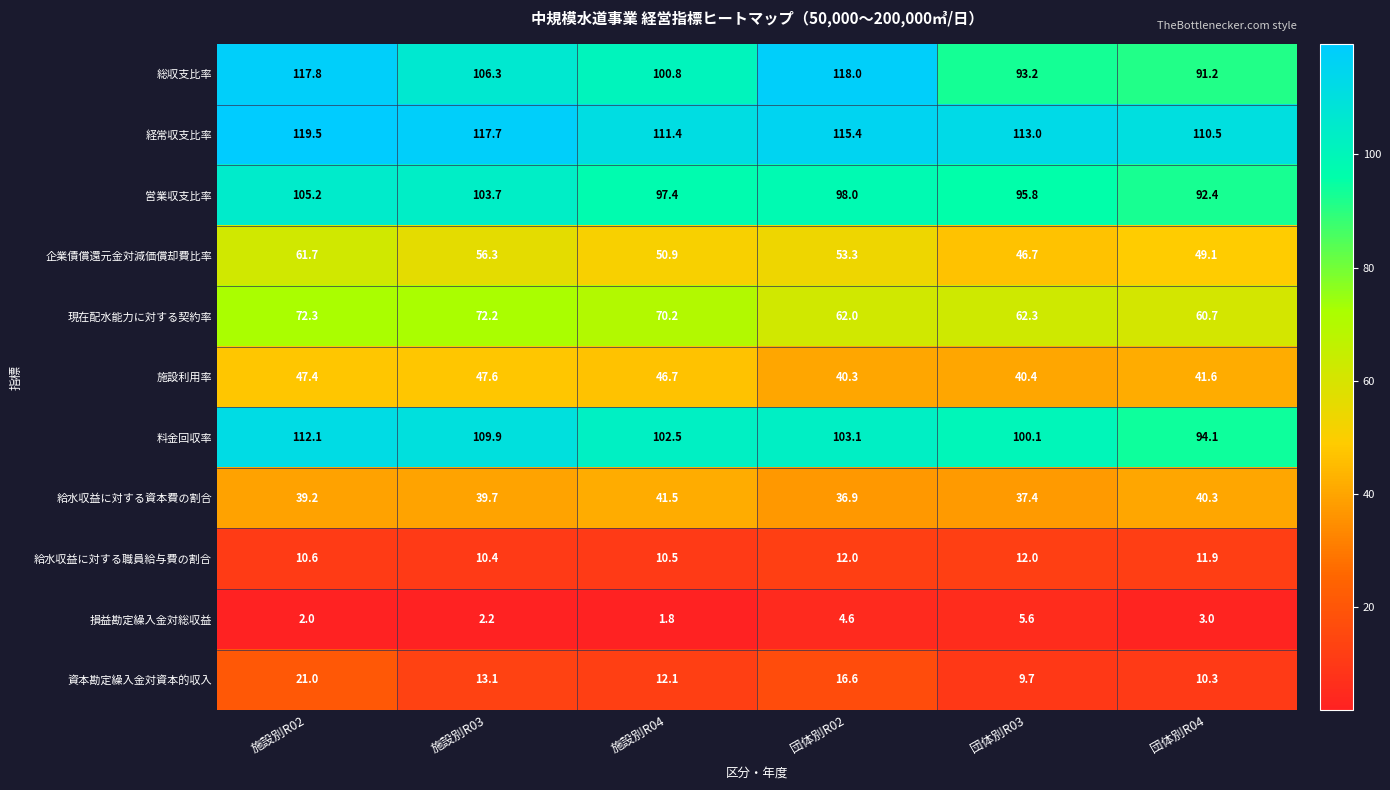

What is the approximate value of 損益勘定繰入金対総収益 at 団体別R02?

4.6